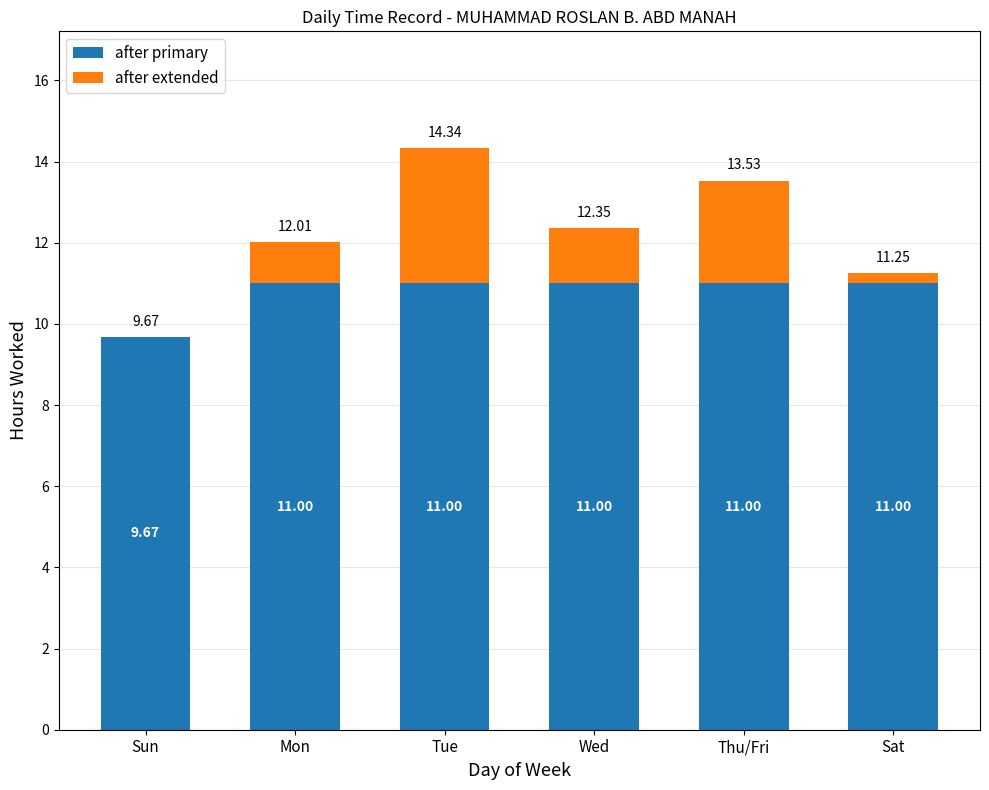

What is the sum of the after primary values at Sat and Thu/Fri?

22.0